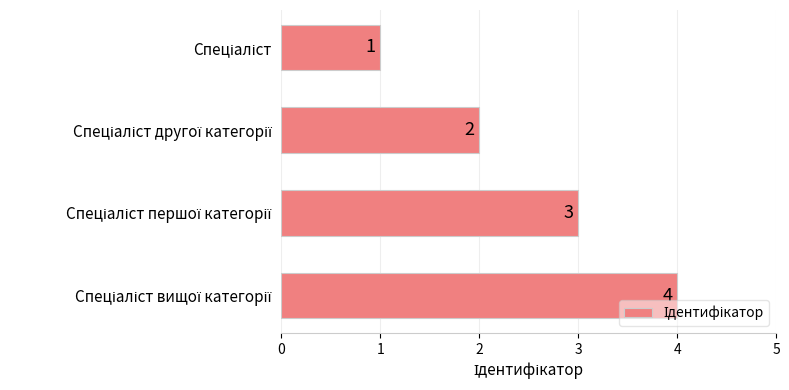

Count the values in the range 2 to 4.

3